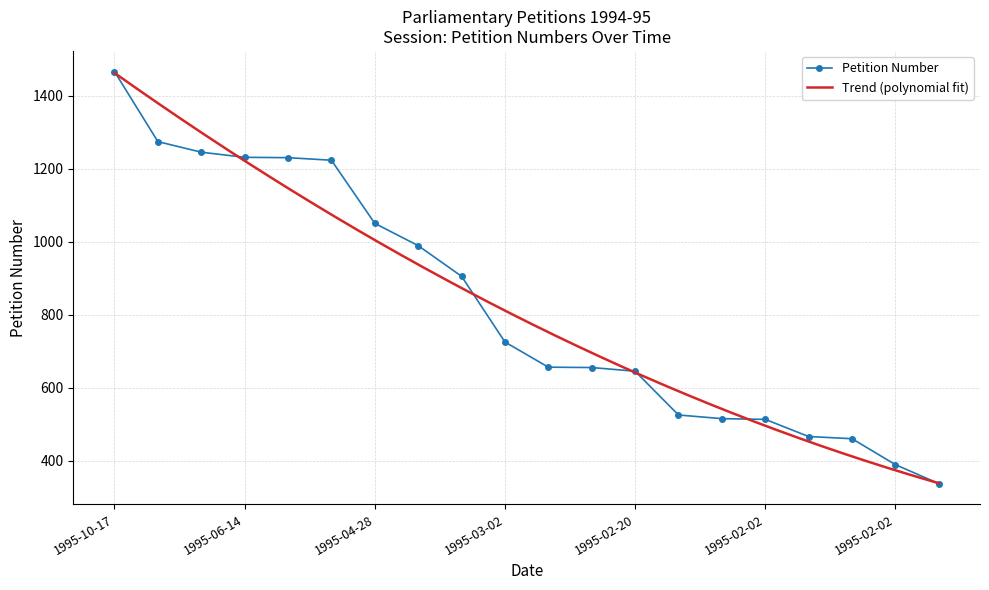

What is the sum of all values?

16499